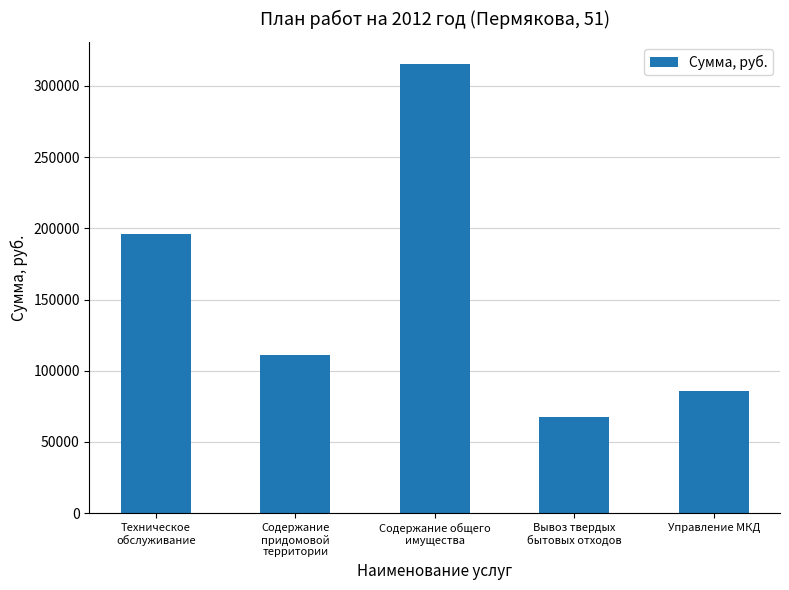

Reading left to right, what are all the values shown in this chart?

196190.0	111222.1	315049.7	67306.1	85922.6